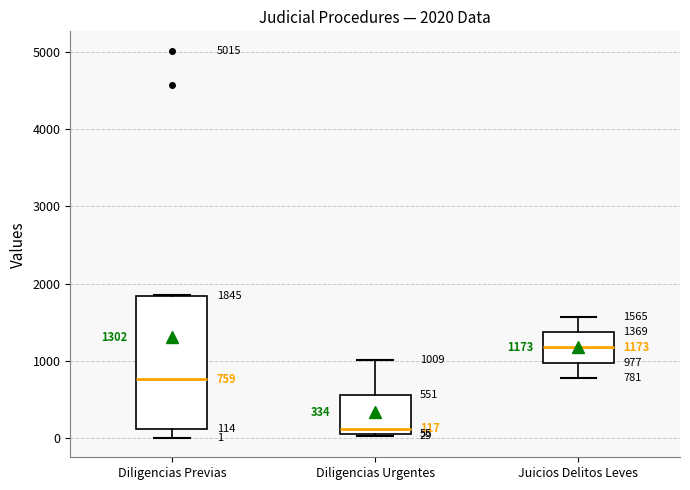

Which box is the tallest, from its lower edge to its upper edge?

Diligencias Previas